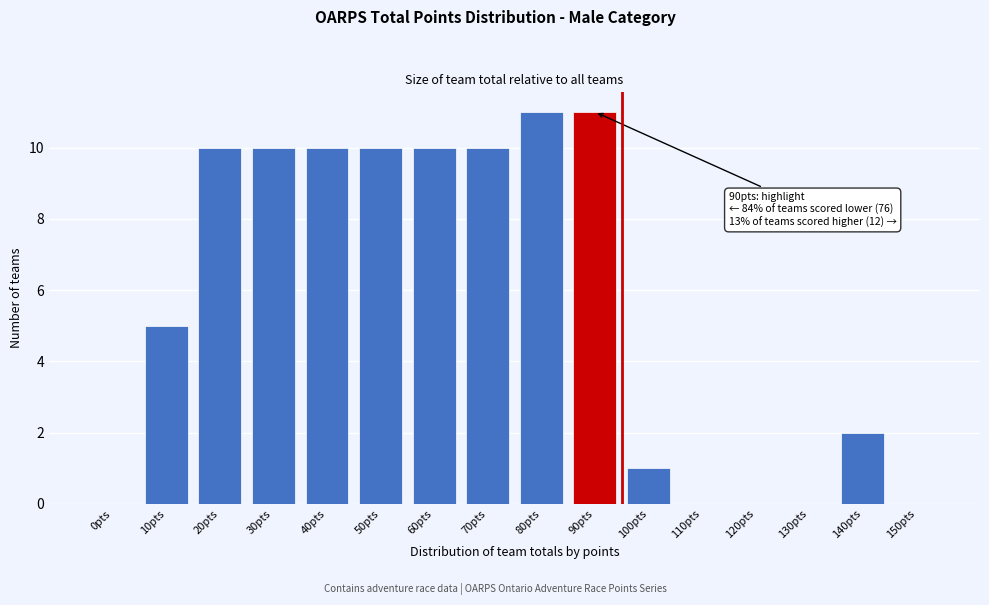

Reading left to right, transcribe all the data shown in this chart.

0pts=0	10pts=5	20pts=10	30pts=10	40pts=10	50pts=10	60pts=10	70pts=10	80pts=11	90pts=11	100pts=1	110pts=0	120pts=0	130pts=0	140pts=2	150pts=0